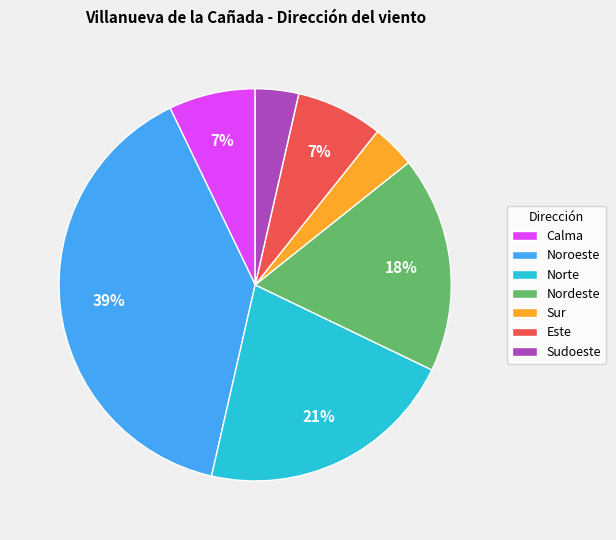

Which category has the biggest portion of the pie?

Noroeste